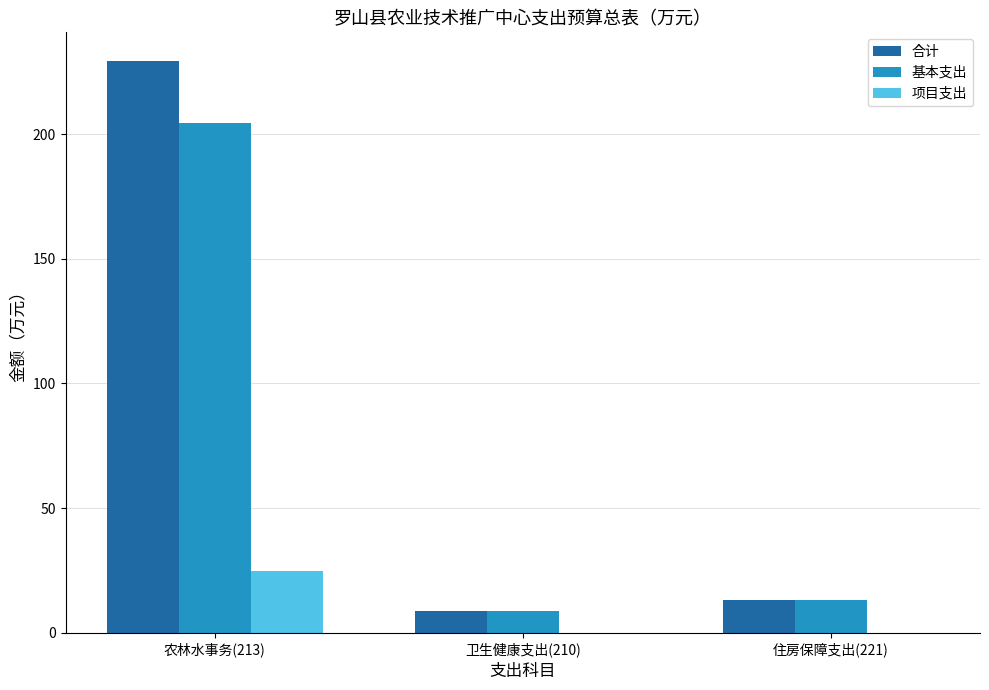

Which series changed the most between 农林水事务(213) and 住房保障支出(221)?

合计